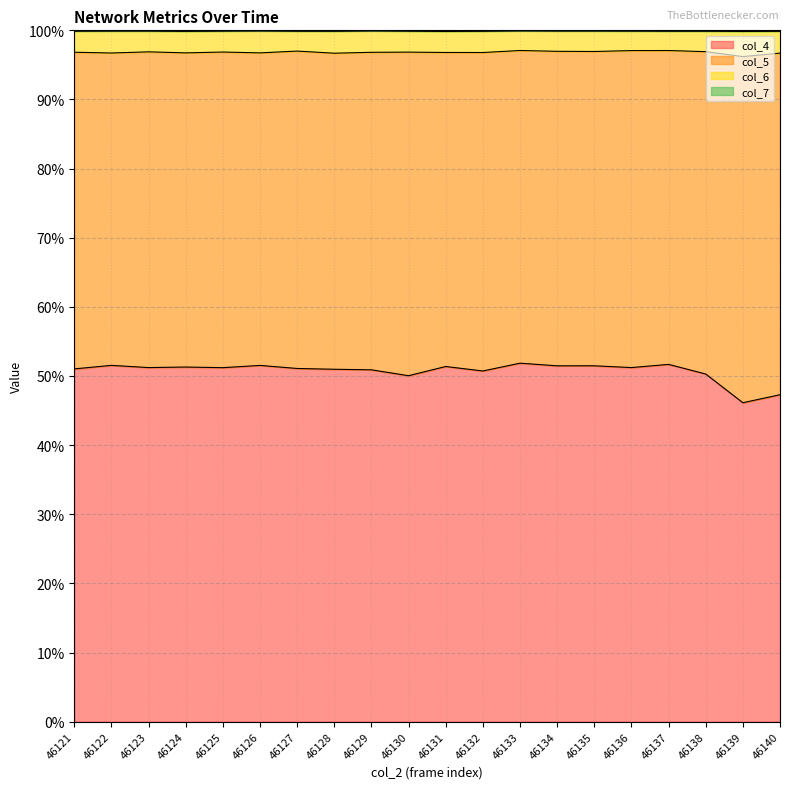

What is the highest value of the col_4 series?

51.9